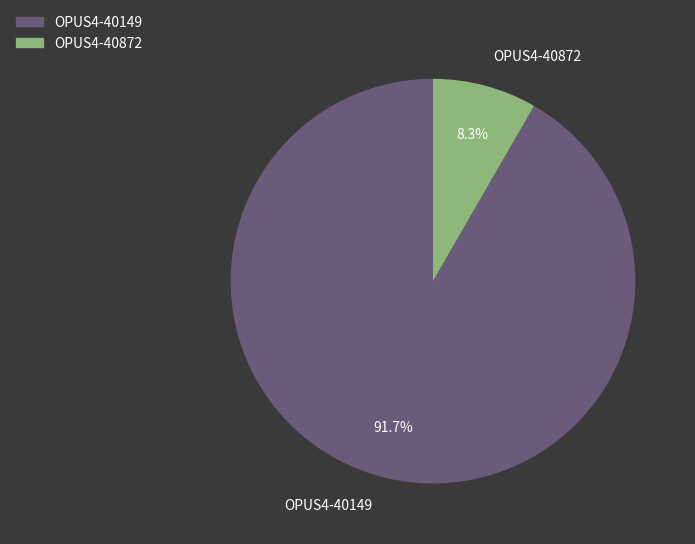

Between OPUS4-40872 and OPUS4-40149, which is larger?

OPUS4-40149